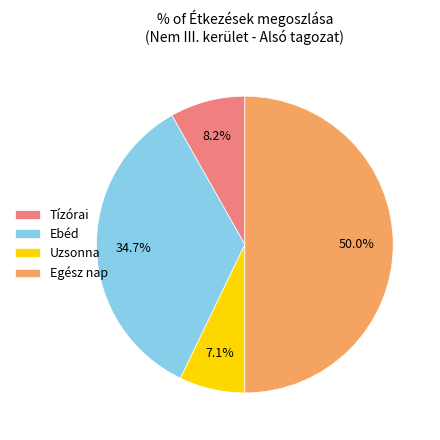

Does Tízórai represent more than half of the total?

No